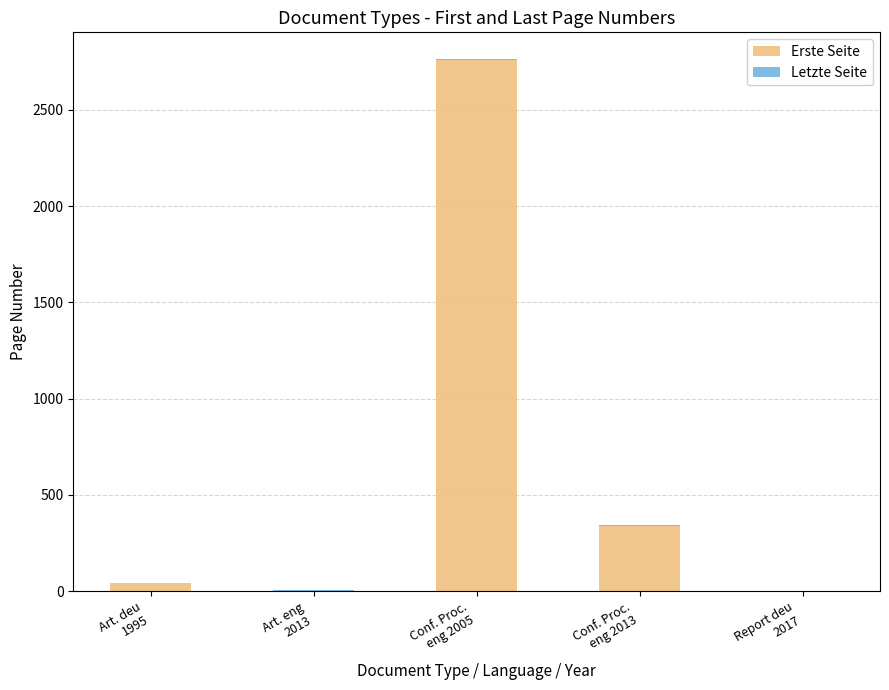

What is the maximum value for Erste Seite?

2759